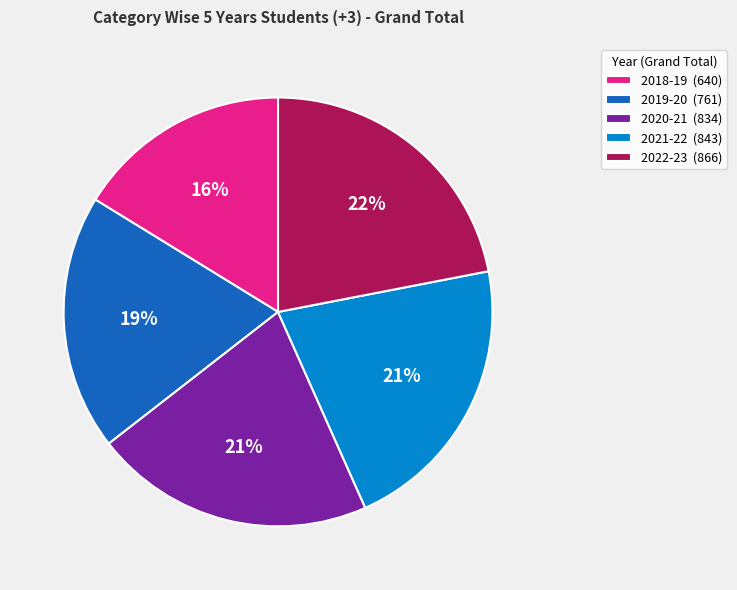

The 2019-20 slice represents 5% of the pie. True or false?

False